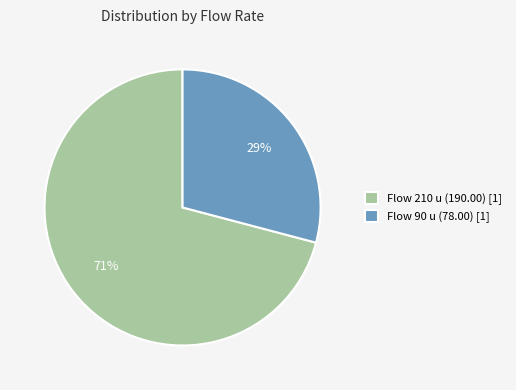

Which category has the smallest portion of the pie?

Flow 90 u (78.00) [1]